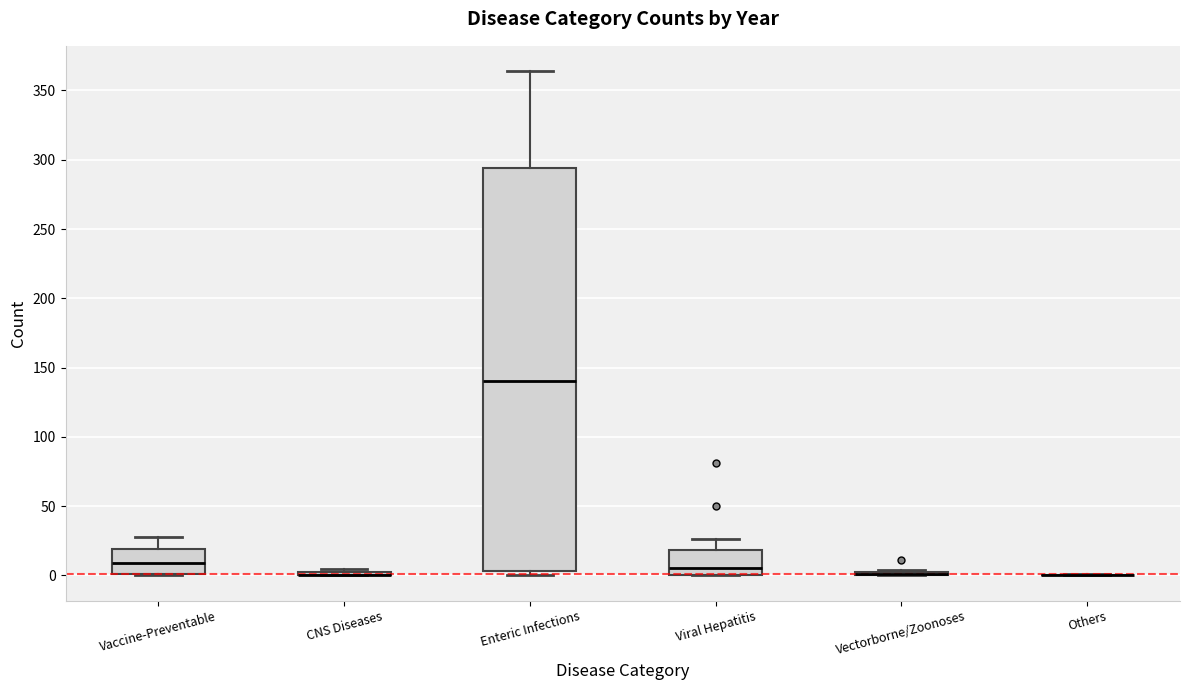

Reading left to right, transcribe this box plot: for each box, give where its median line is, the range the box spans, and where its two whiskers end, as read against the y-axis. The values are not printed on the chart, so give them approximately, as read against the axis.

Vaccine-Preventable: median 10, box 0 to 20, whiskers 0 to 30
CNS Diseases: box collapsed to a line at 0, whiskers 0 to 5
Enteric Infections: median 140, box 5 to 295, whiskers 0 to 365
Viral Hepatitis: median 5, box 0 to 20, whiskers 0 to 25
Vectorborne/Zoonoses: box collapsed to a line at 0, whiskers 0 to 5
Others: box collapsed to a line at 0, whiskers 0 to 0